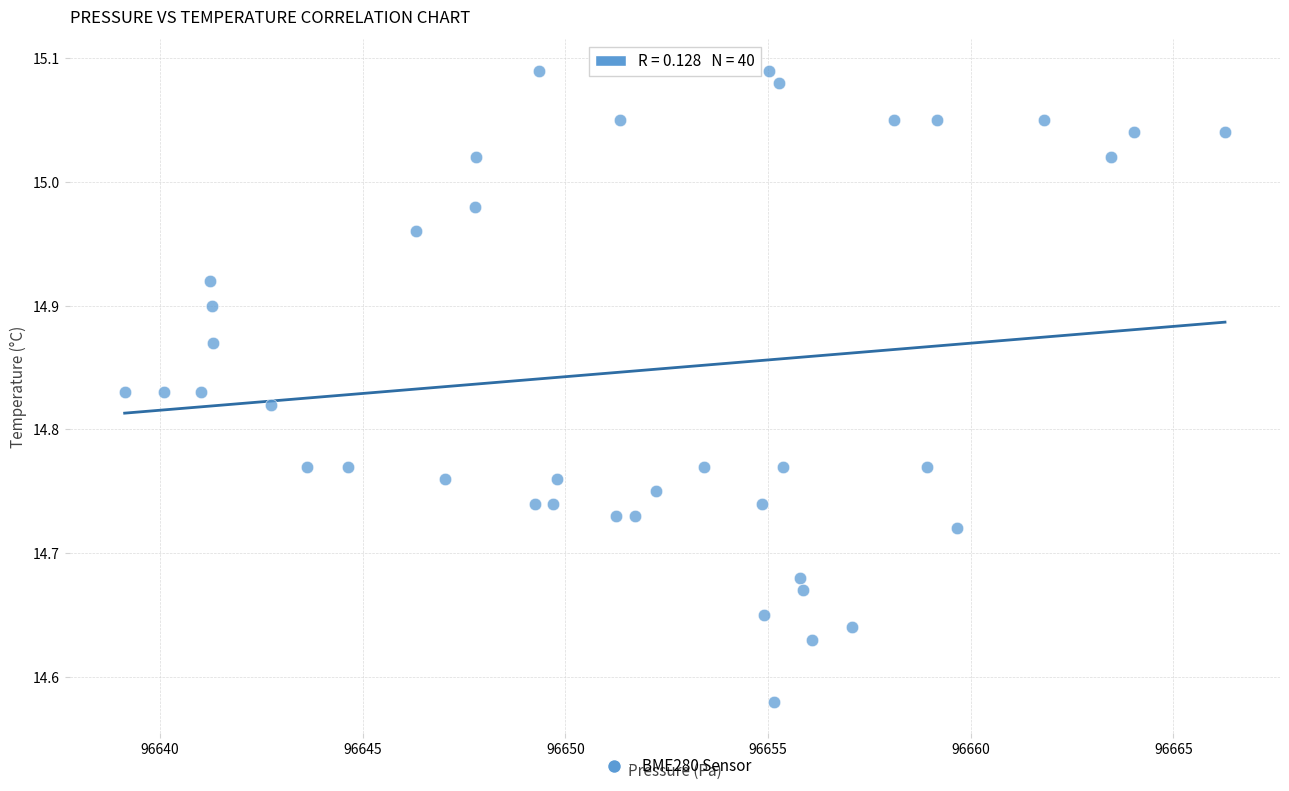

What is the range of X values (max minus min)?

27.1